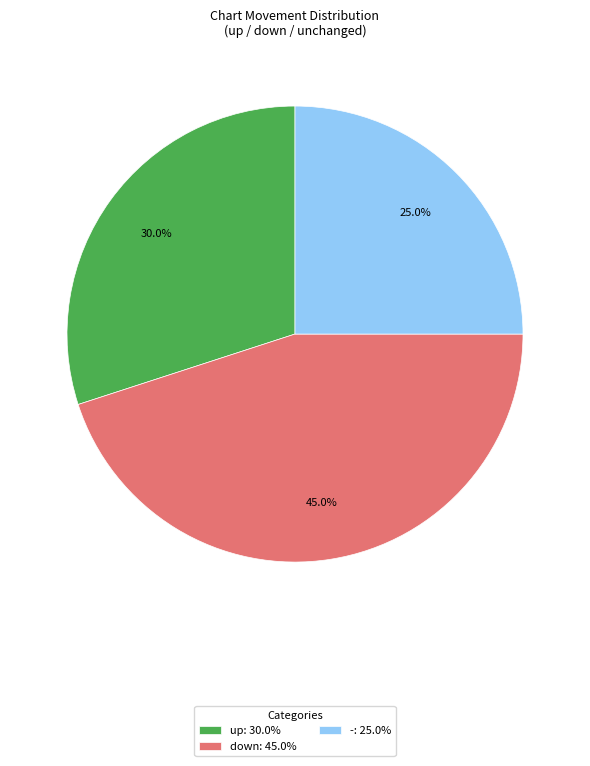

Is down the majority of the pie?

No